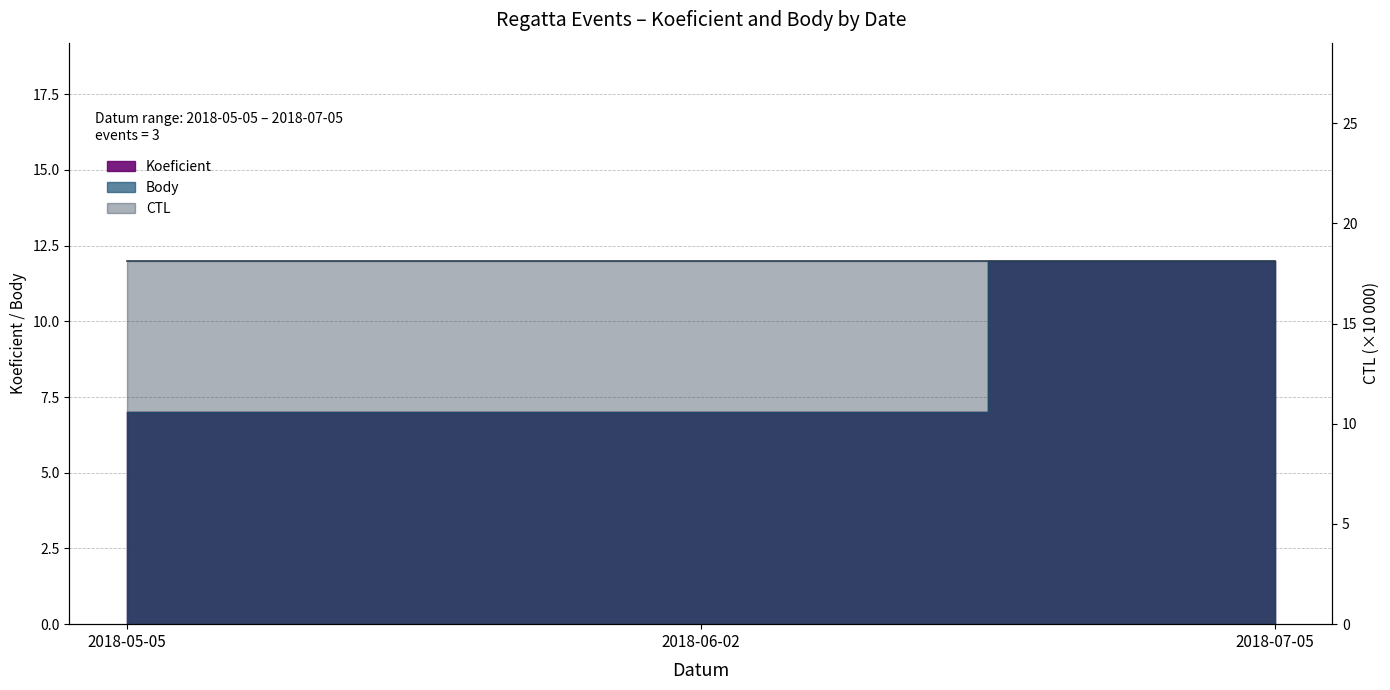

What is the value of the Koeficient point at the 1st from the left?

7.0